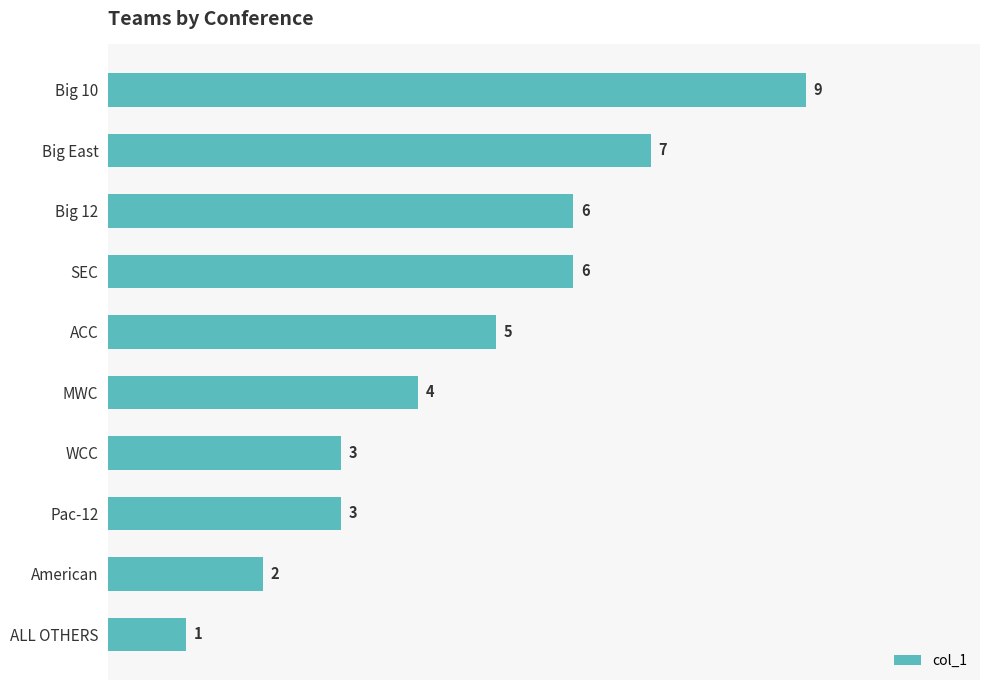

How many series are shown in this chart?

1